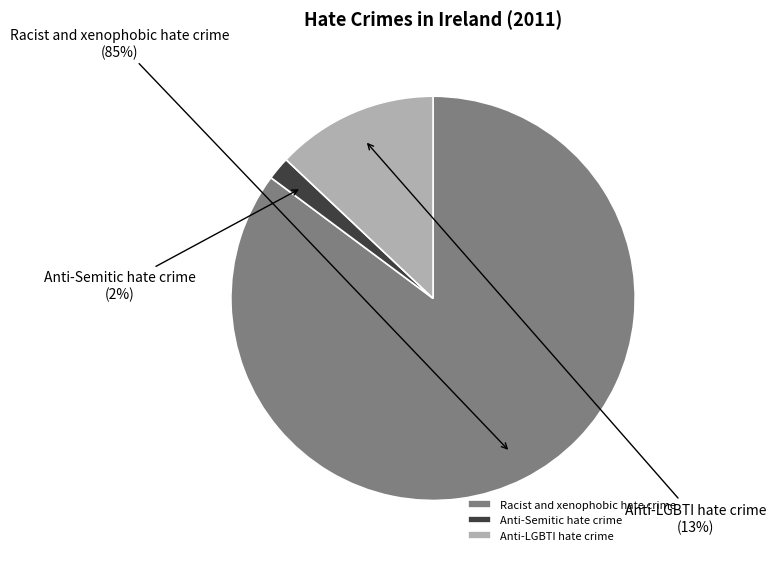

What percentage is the Anti-LGBTI hate crime slice, to the nearest percent?

13%